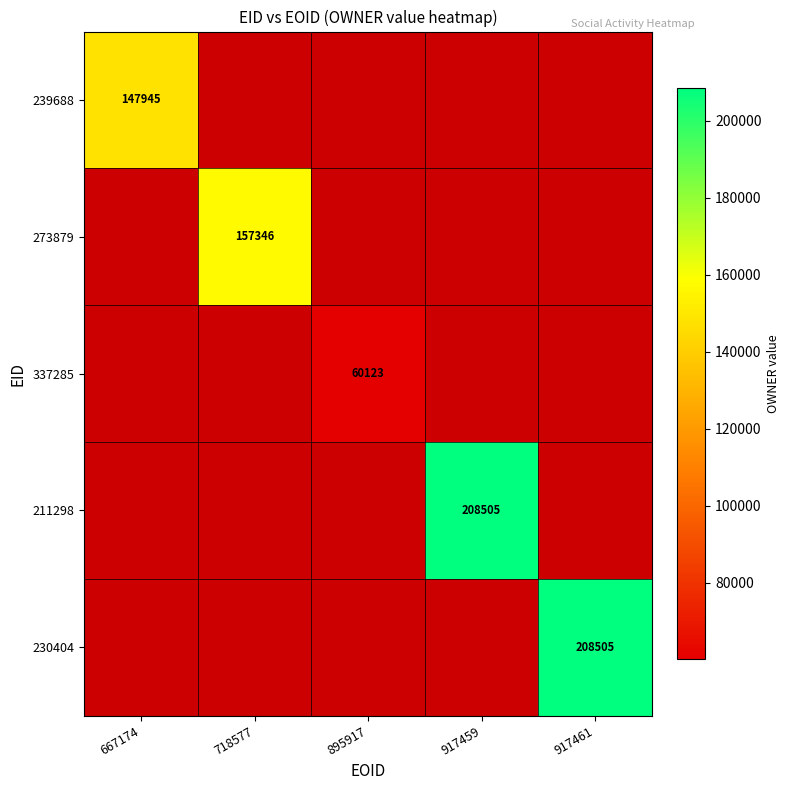

At how many categories does at least one series exceed 193653?

2